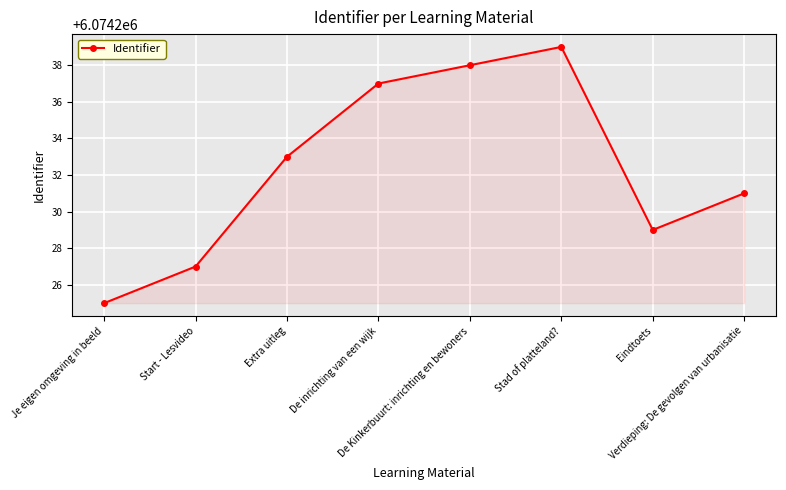

Between De inrichting van een wijk and Je eigen omgeving in beeld, which is larger?

De inrichting van een wijk